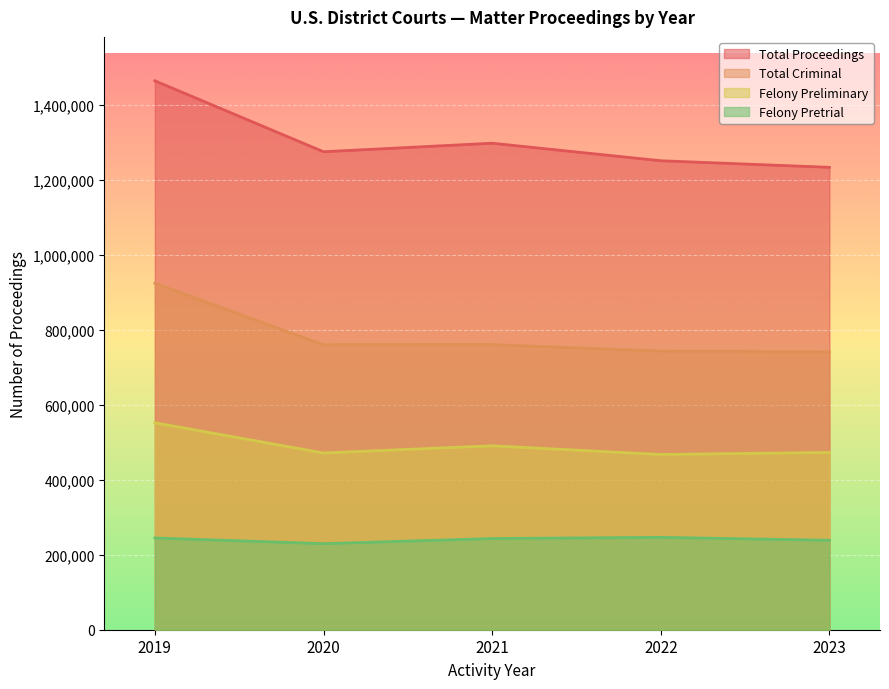

True or false: Total Proceedings and Felony Pretrial cross at least once.

False